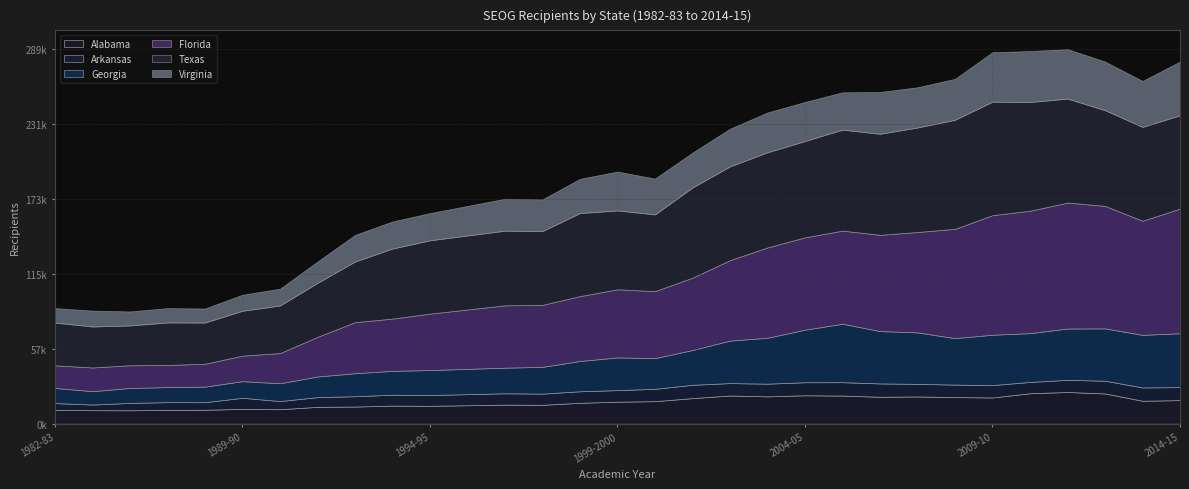

What is the label of the 2nd point from the right?

2013-14